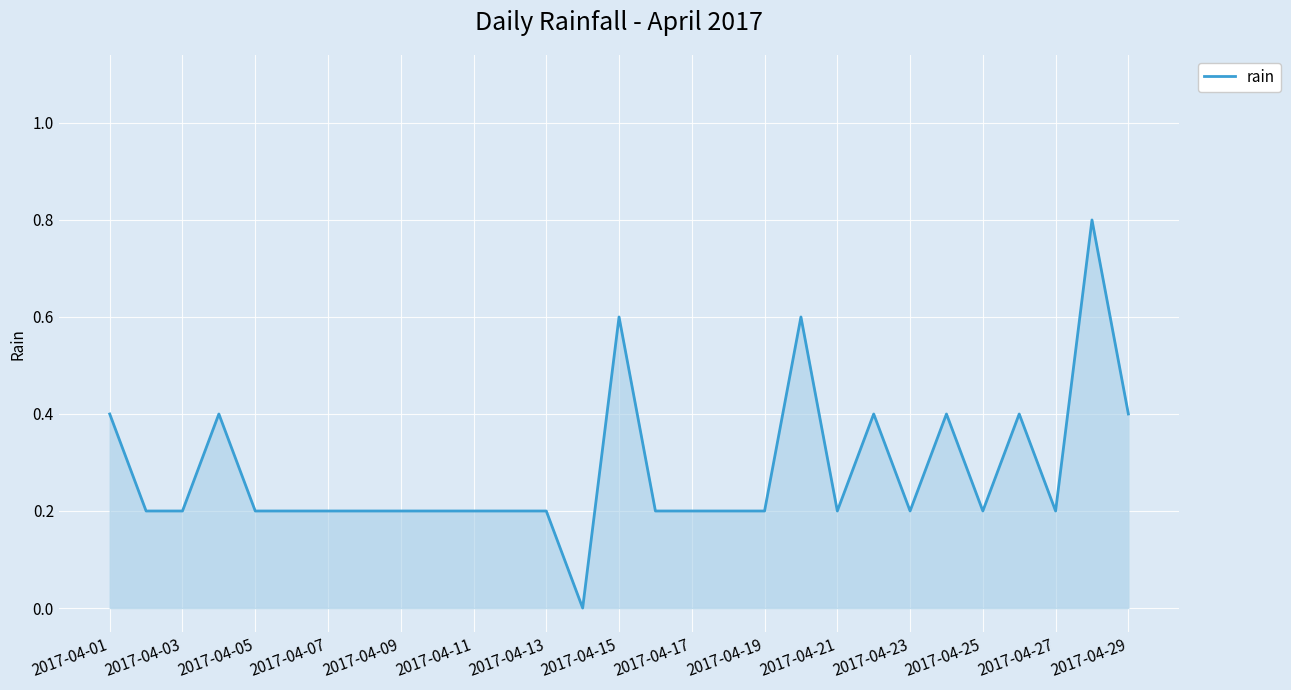

What is the maximum value shown in the chart?

0.8